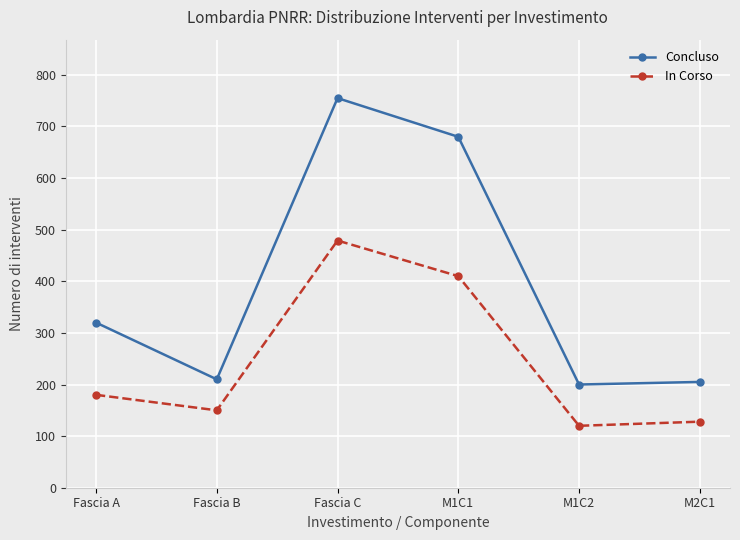

Which category has the lowest value across all series?

M1C2